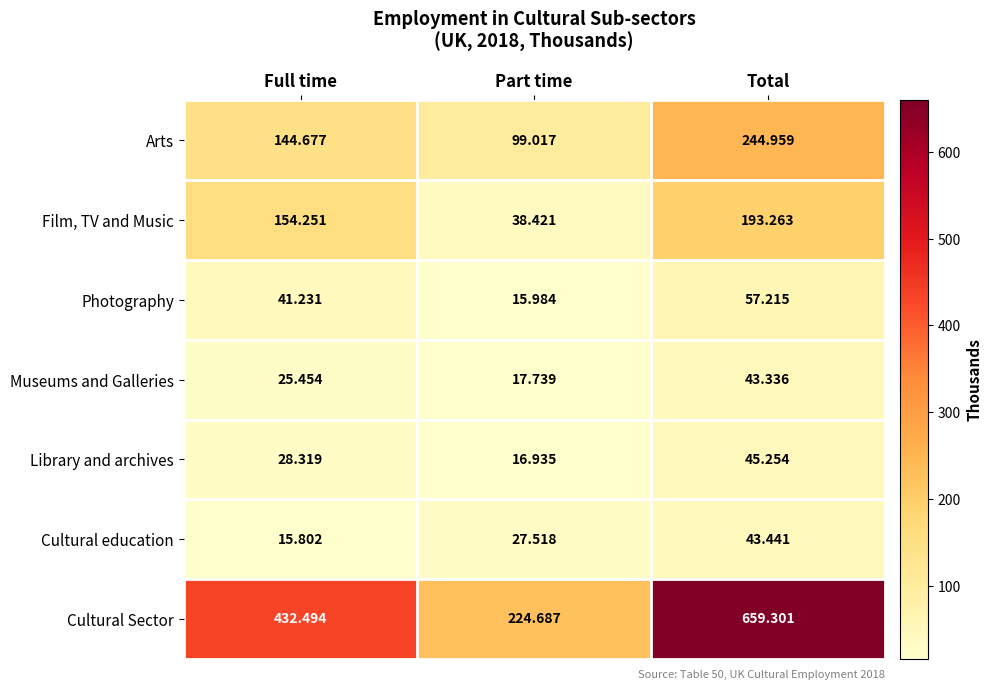

Rank the series at Part time from lowest to highest value.

Photography, Library and archives, Museums and Galleries, Cultural education, Film, TV and Music, Arts, Cultural Sector